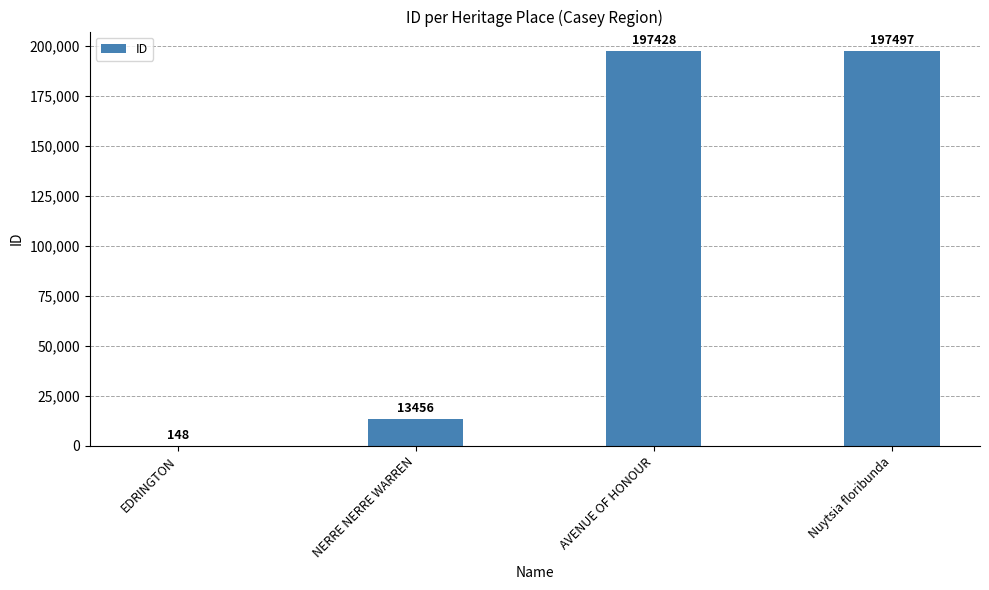

Reading left to right, list all the values displayed in this chart.

EDRINGTON=148	NERRE NERRE WARREN=13456	AVENUE OF HONOUR=197428	Nuytsia floribunda=197497